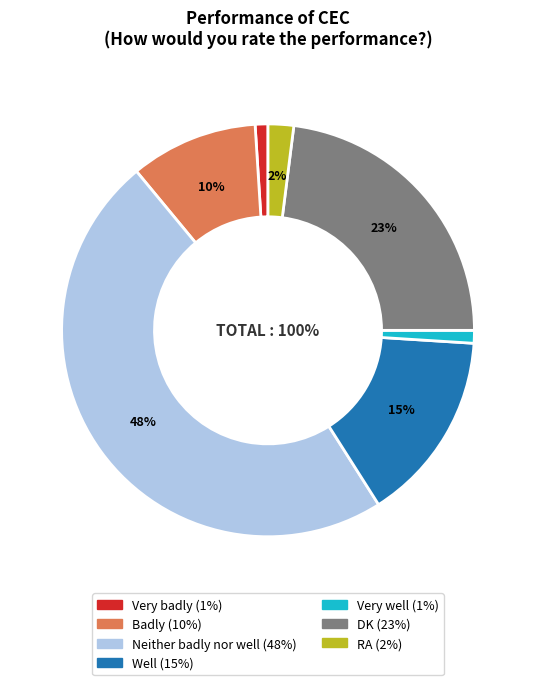

Count the number of slices in the pie.

7